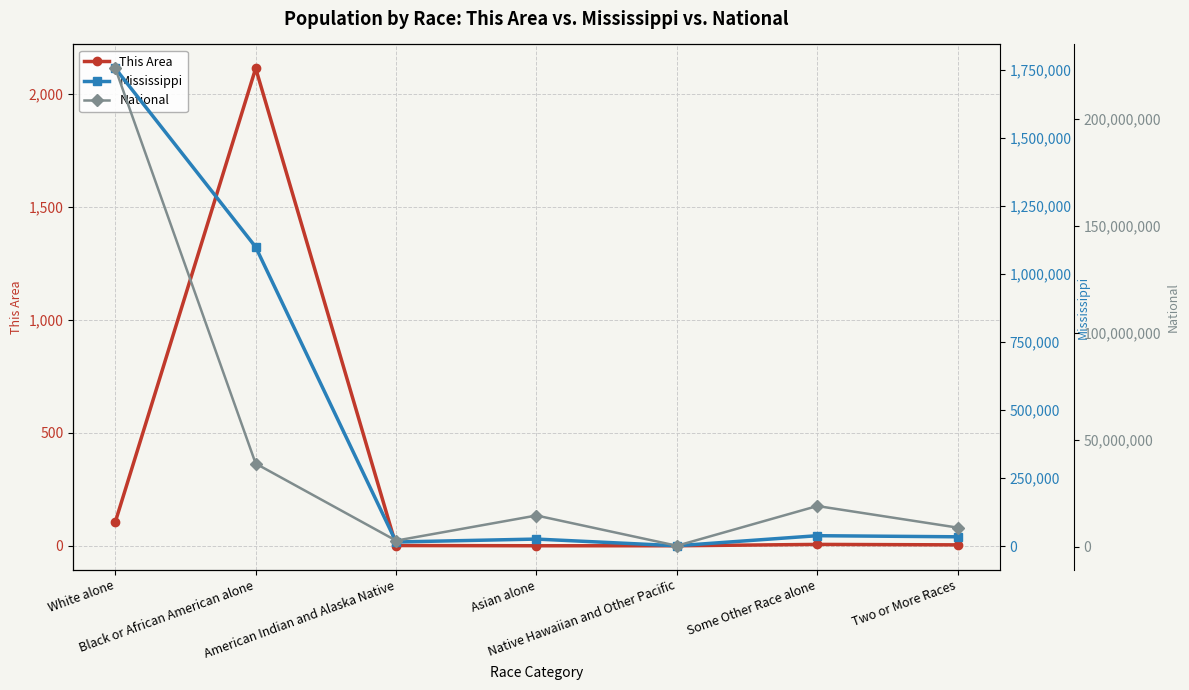

What is the highest value of the This Area series?

2113